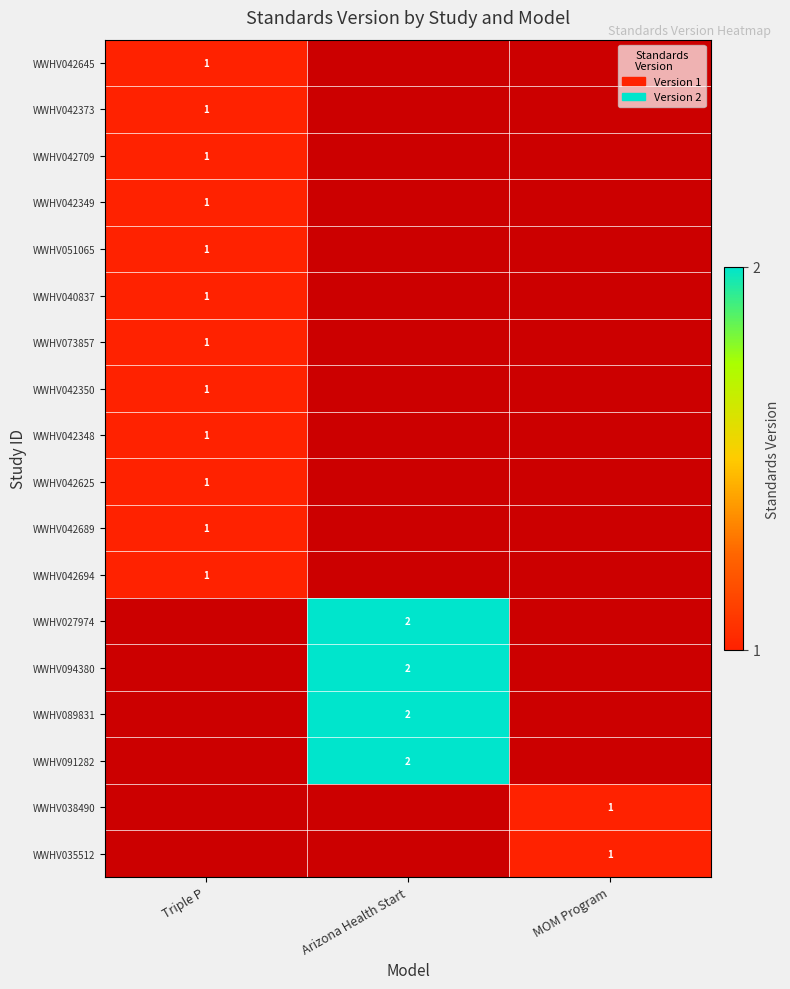

Is it true that WWHV042349 equals 1 at Triple P?

True